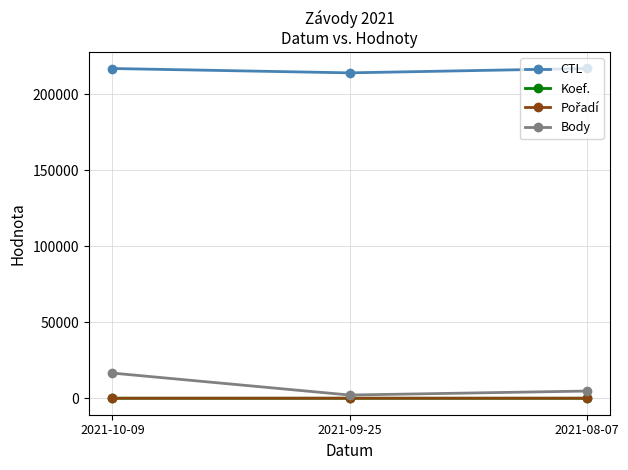

What is the sum of all Koef. values?

23